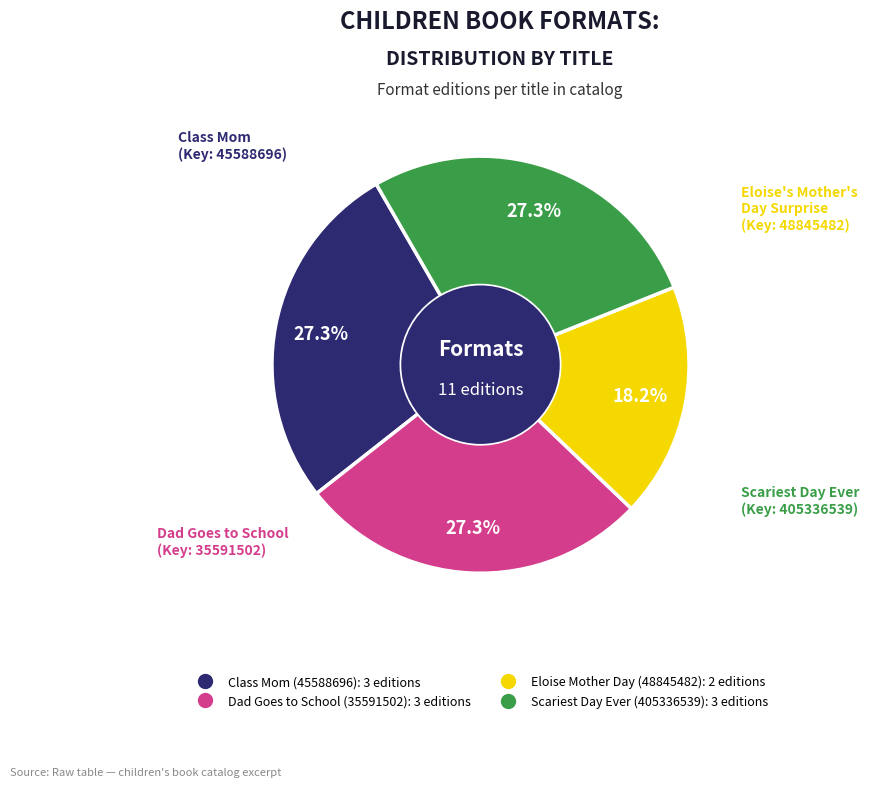

Approximately how many times larger is the value at Eloise Mother Day (48845482) compared to Dad Goes to School (35591502)?

0.7